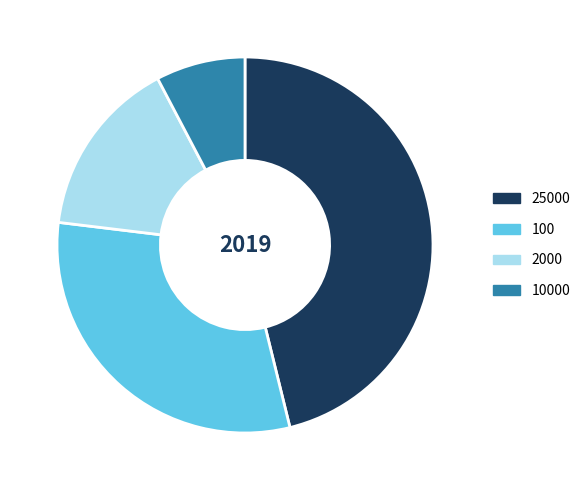

Does any single category account for the majority?

No